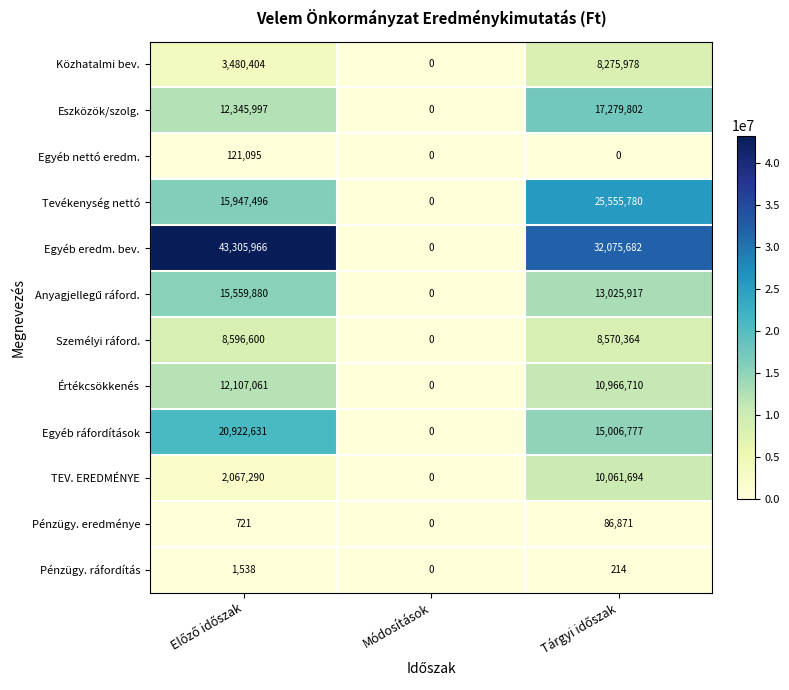

How many Eszközök/szolg. values are between 0 and 17279802?

3